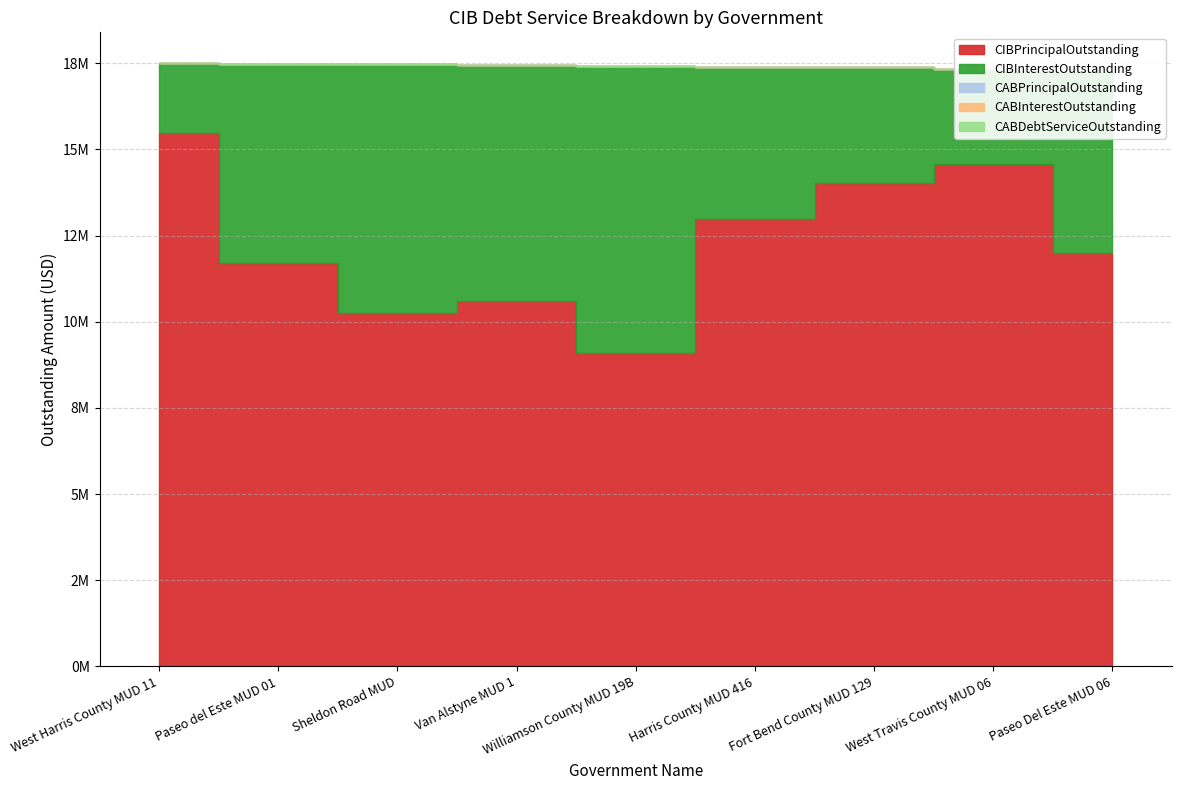

How many data points does each series have?

9